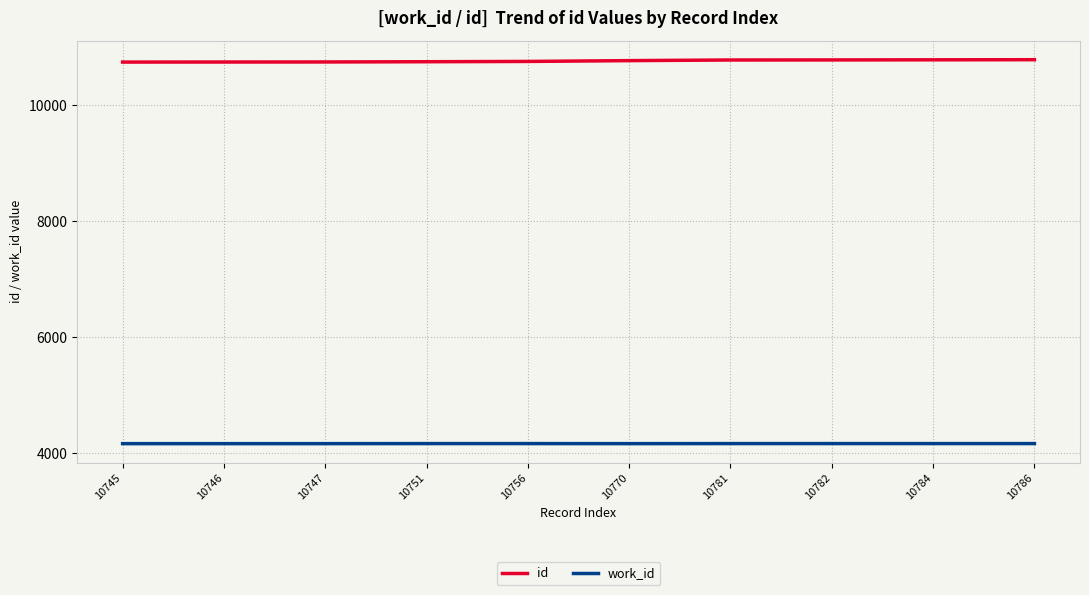

What is the smallest value displayed?

4166